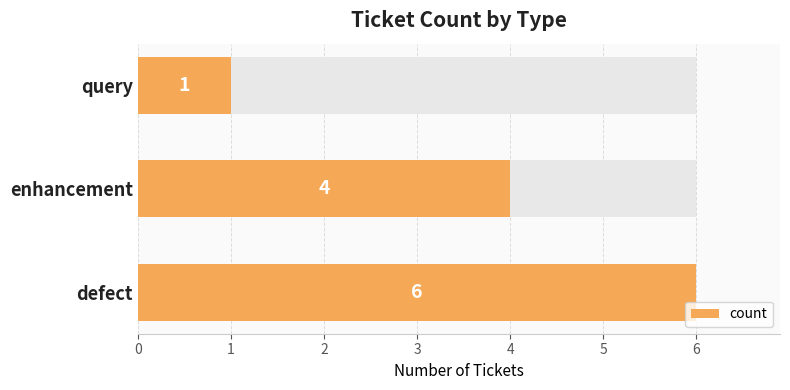

Reading left to right, list all the values displayed in this chart.

6	4	1